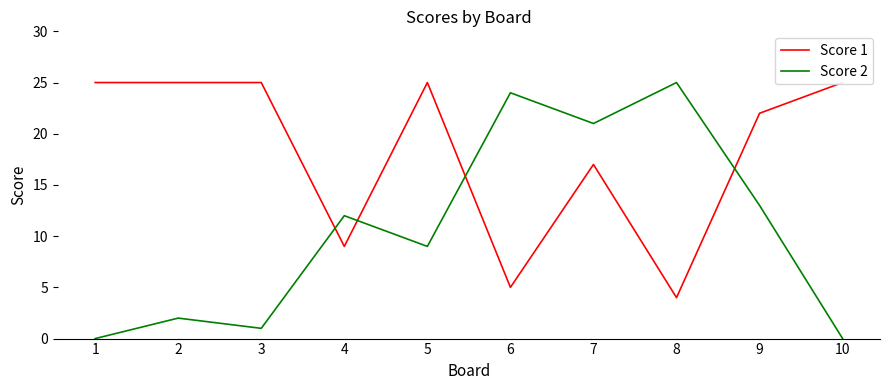

What is the sum of the Score 2 values at 9 and 8?

38